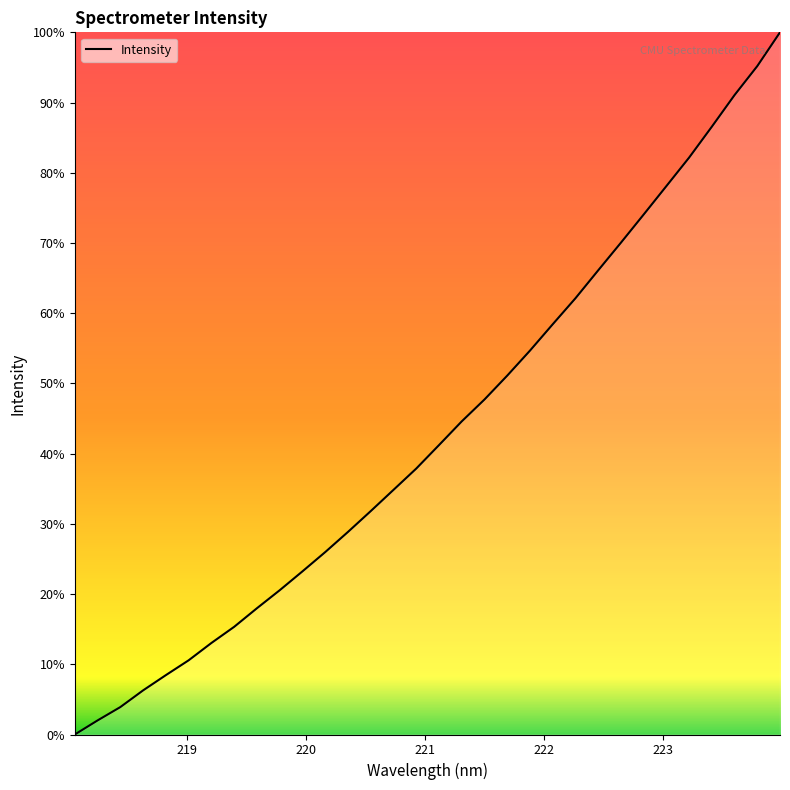

Does the chart display data point markers on the line(s)?

No